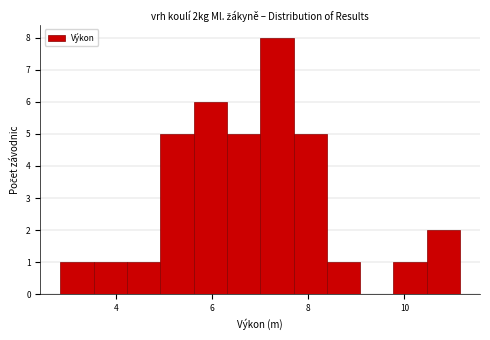

Read against the x-axis, roughly where is the centre of the tallest bar?

7.4